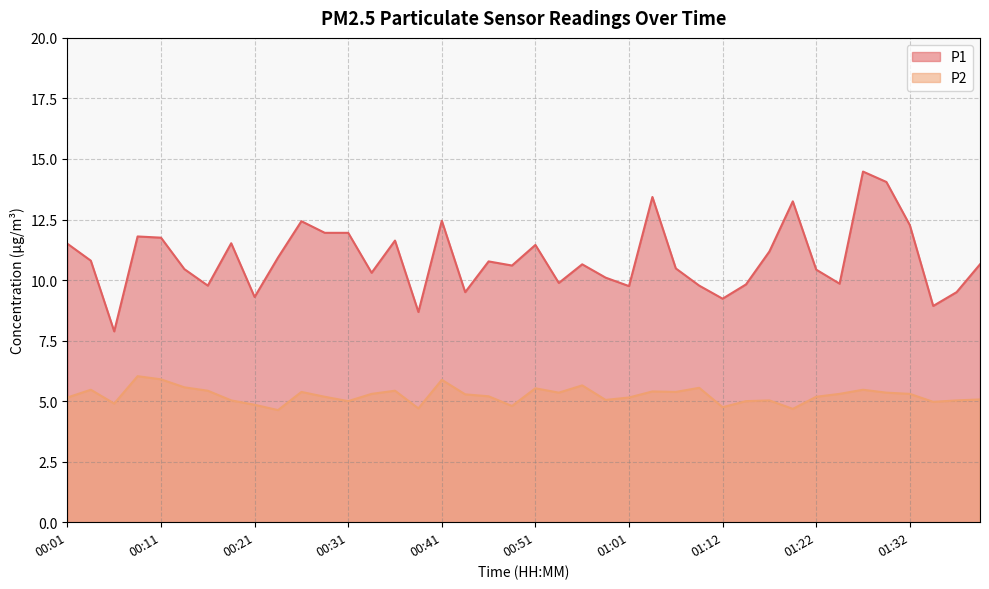

What is the sum of all P2 values?

209.3